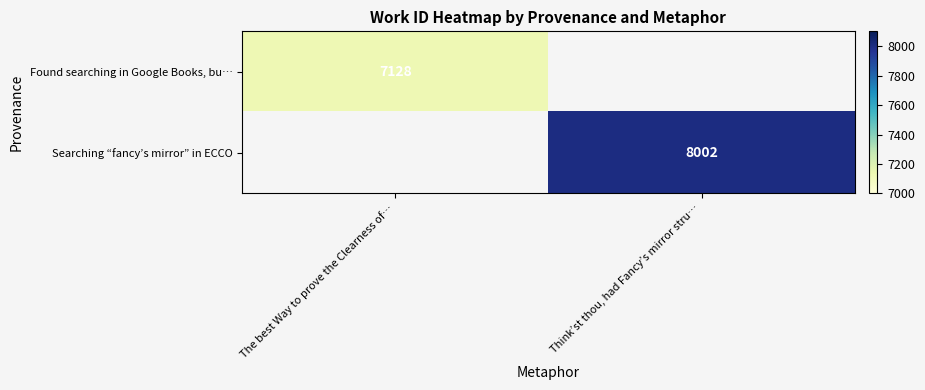

Count the number of categories in the chart.

2